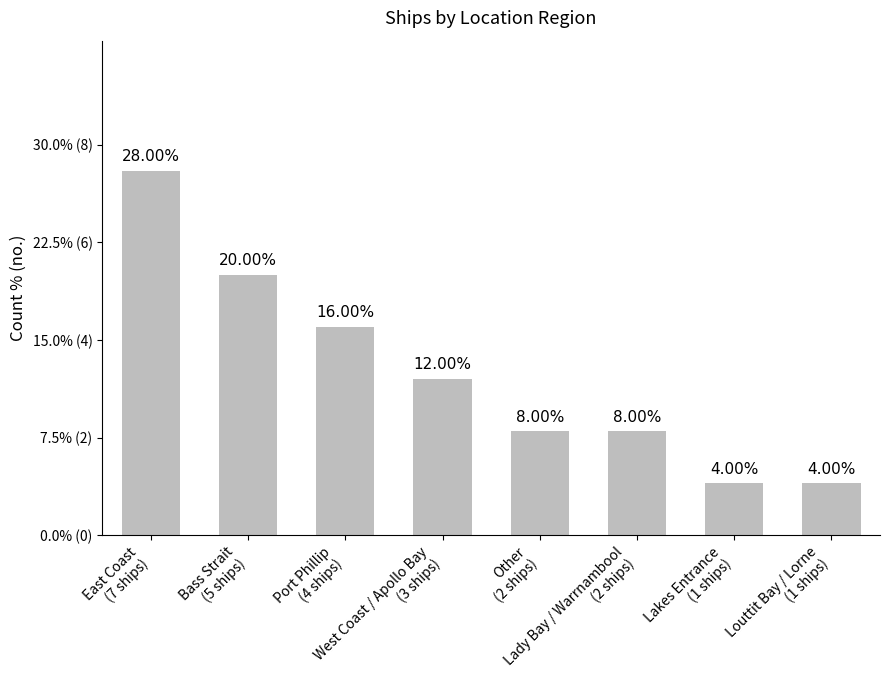

The chart shows a value of 22.6 at Port Phillip
(4 ships). True or false?

False